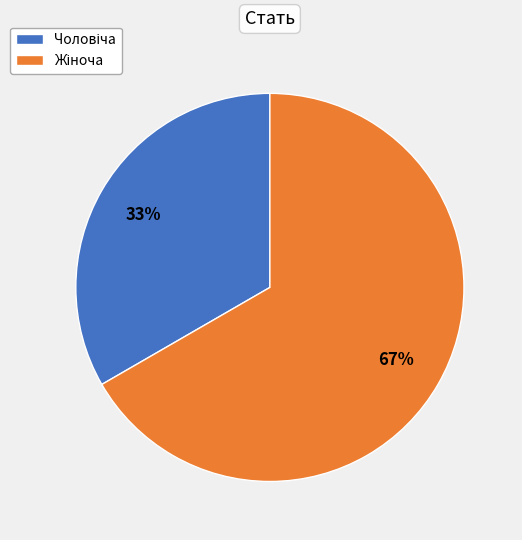

Is there a majority slice in this chart?

Yes